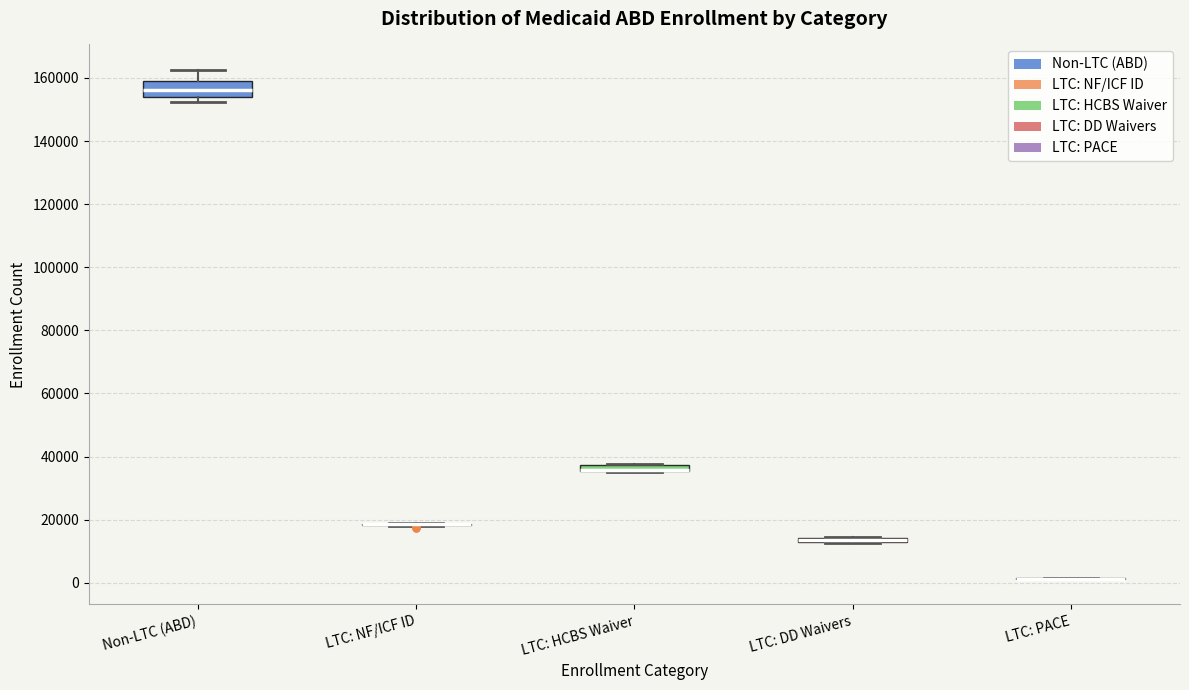

Which box is the tallest, from its lower edge to its upper edge?

Non-LTC (ABD)